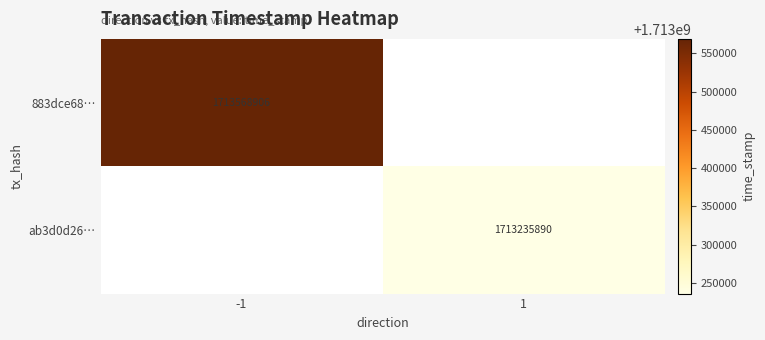

Which has a higher value, 1 or -1?

-1